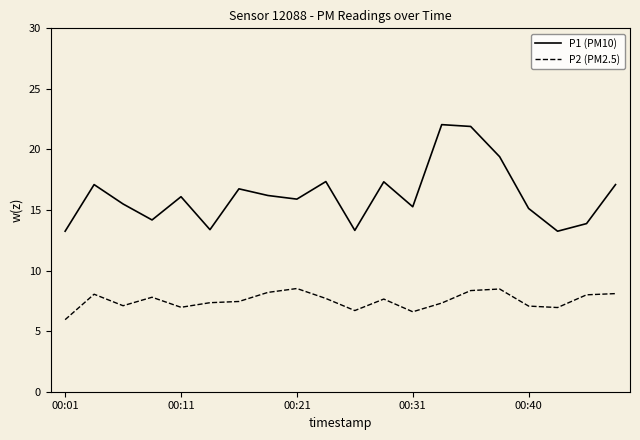

How many series are shown in this chart?

2